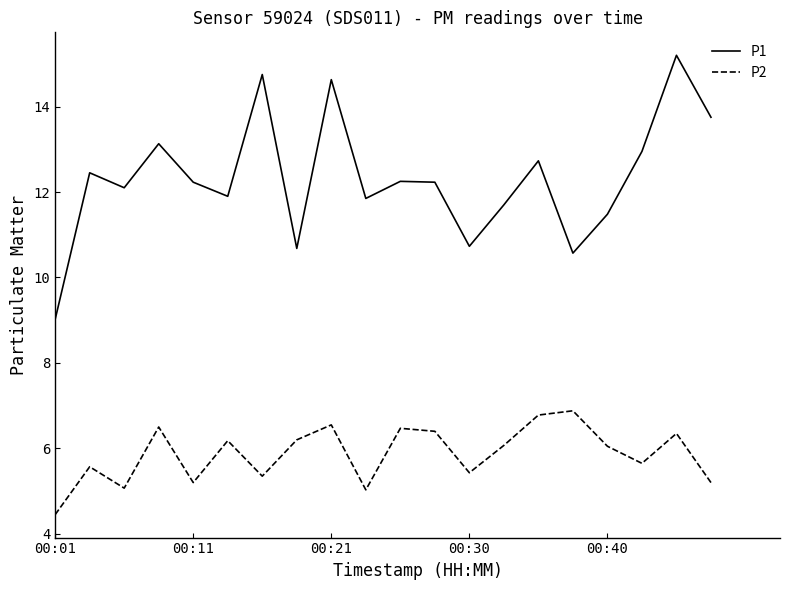

What is the difference between the maximum and minimum values in the P1 series?

6.2